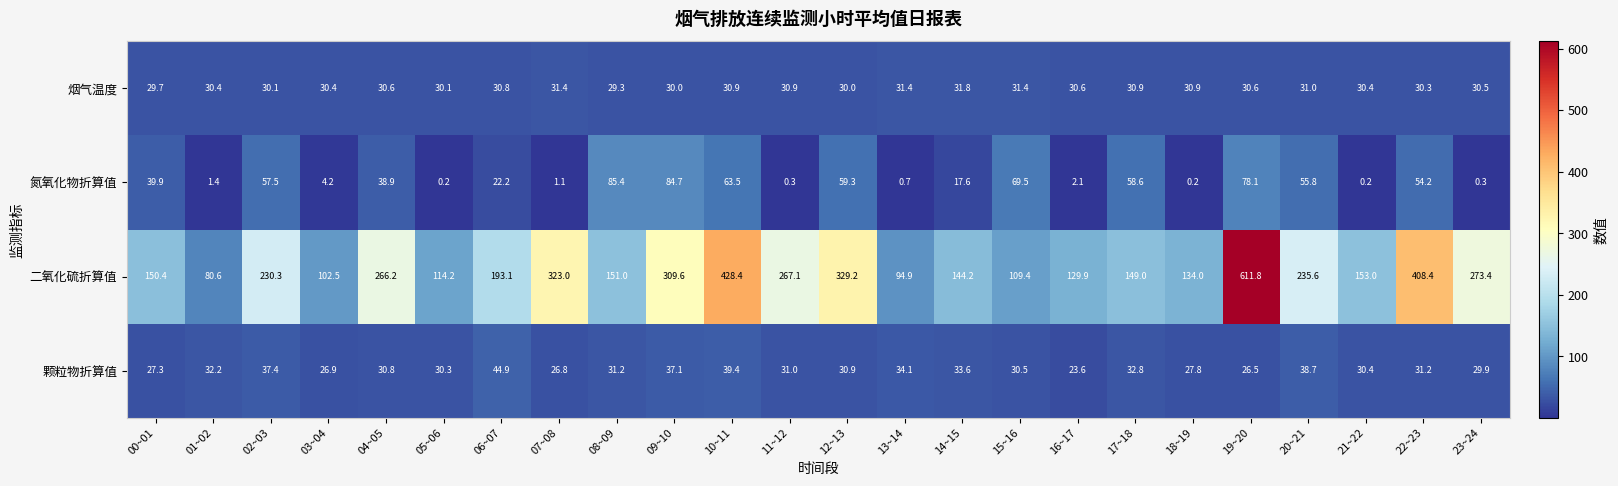

List the series in order of their peak value, highest first.

二氧化硫折算值, 氮氧化物折算值, 颗粒物折算值, 烟气温度